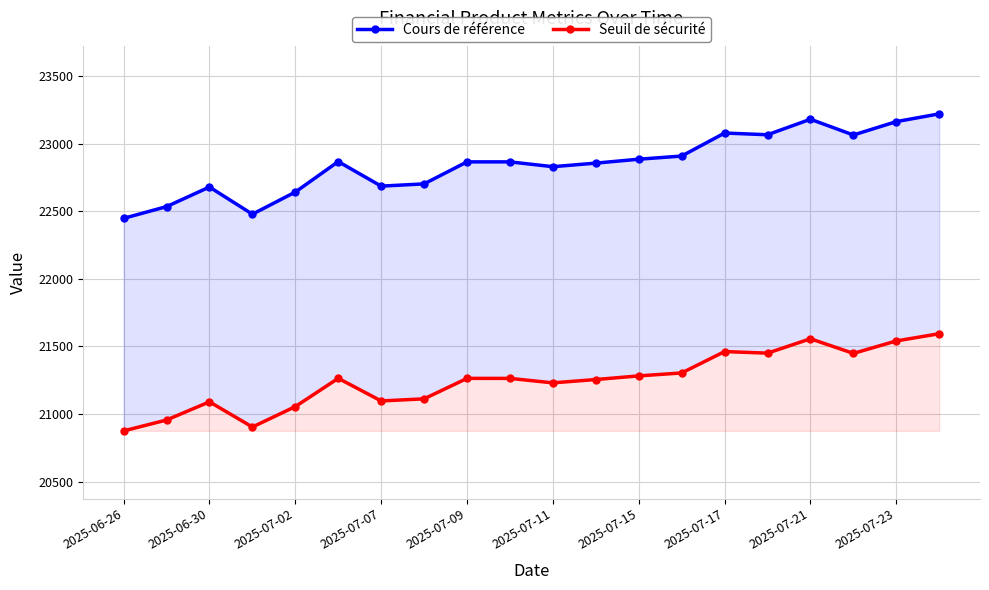

Count the number of data series in this chart.

2